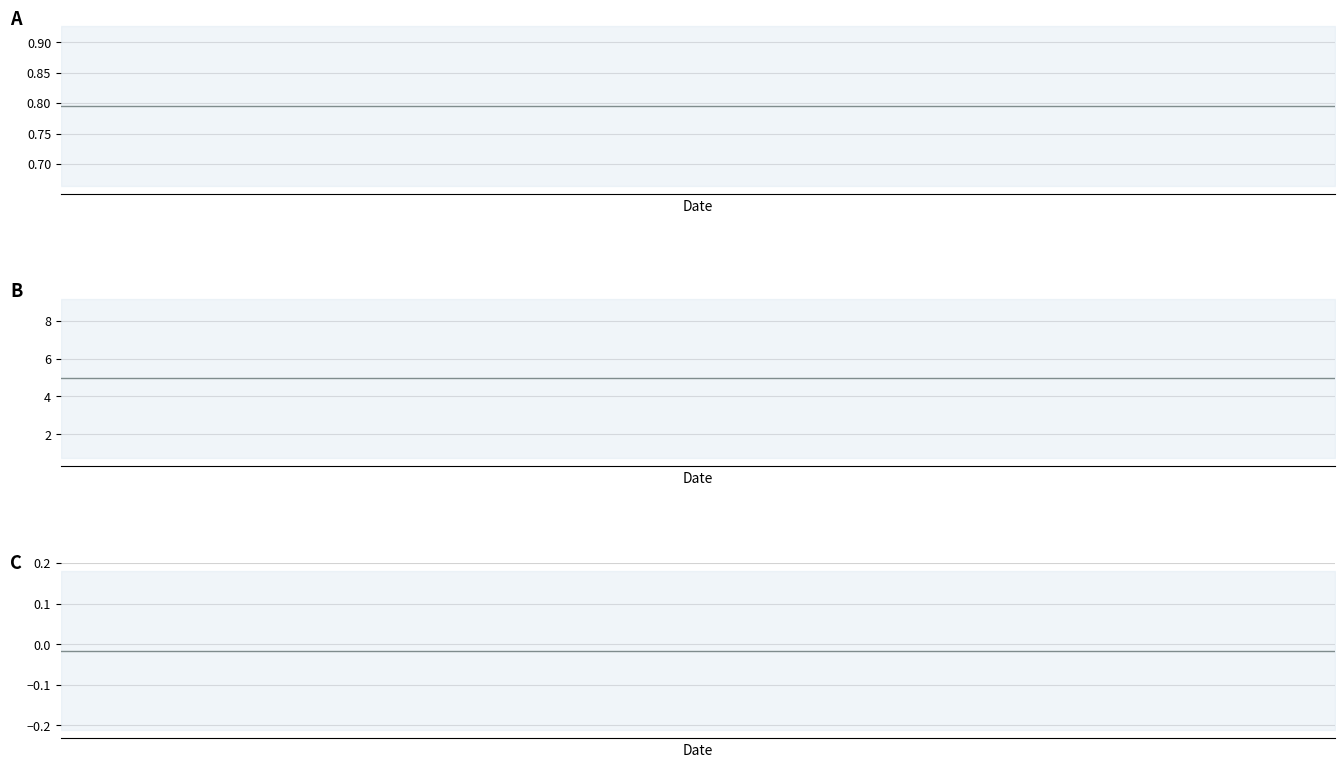

True or false: Percentage (normalized) mean has a value of 0.5 at 9.

False